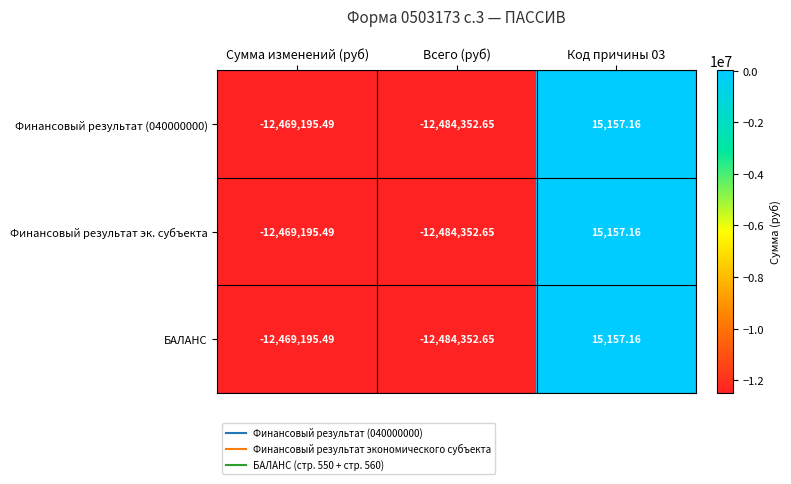

How many negative values does the Финансовый результат (040000000) series have?

2